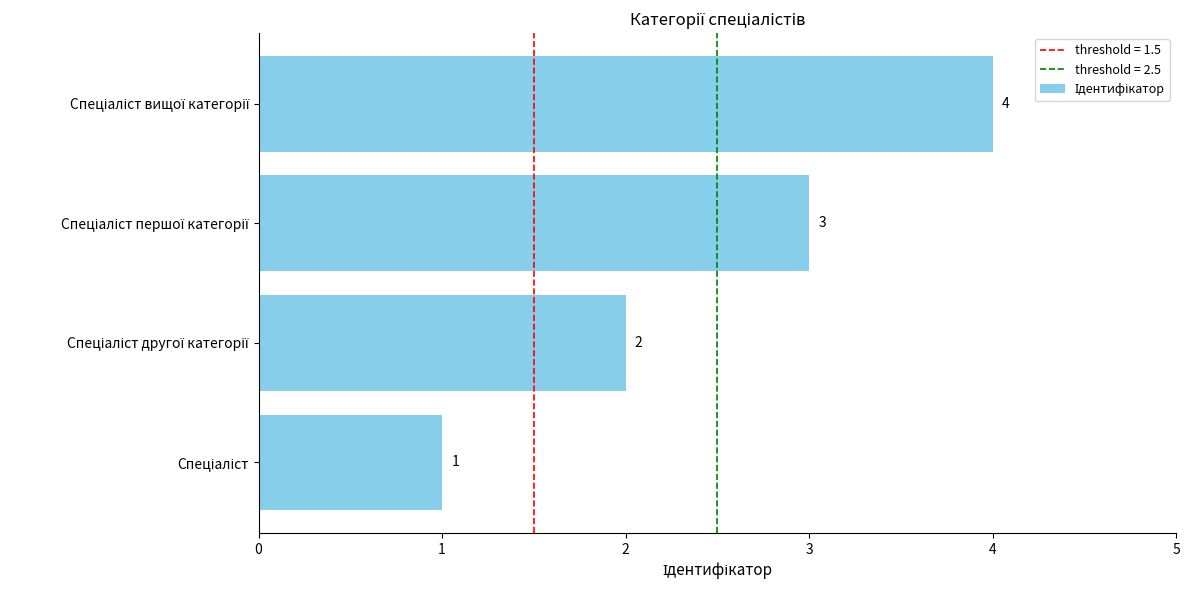

What is the sum of all values?

10